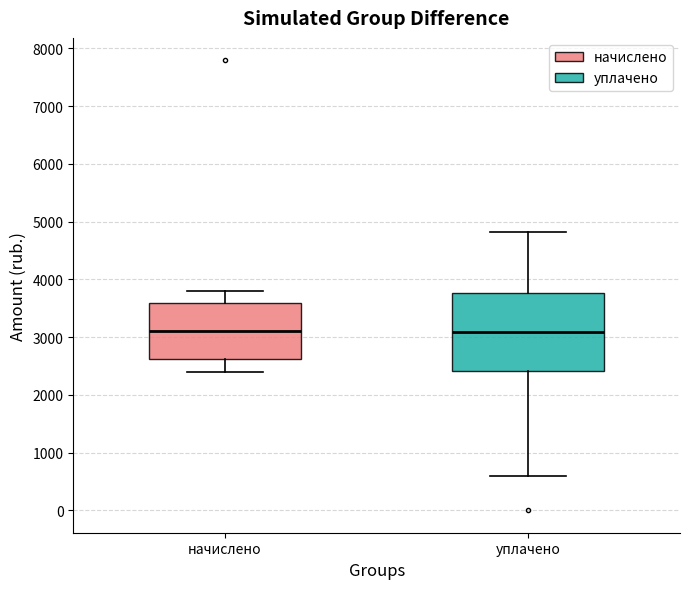

Reading left to right, read every box against the y-axis: the position of its median line, the range the box covers, and the ends of its whiskers. The values are not printed on the chart, so give them approximately, as read against the axis.

начислено: median 3100, box 2600 to 3600, whiskers 2400 to 3800
уплачено: median 3100, box 2400 to 3800, whiskers 600 to 4800